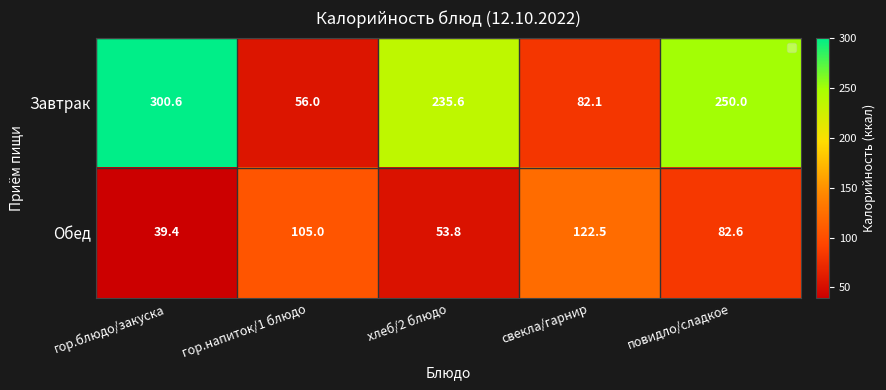

What is the difference between the maximum and minimum values in the Обед series?

83.1